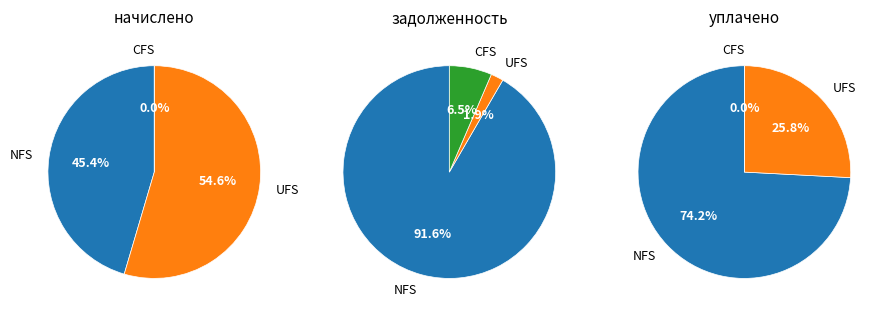

To the nearest percent, what is the combined percentage of 1 and 3?

19%